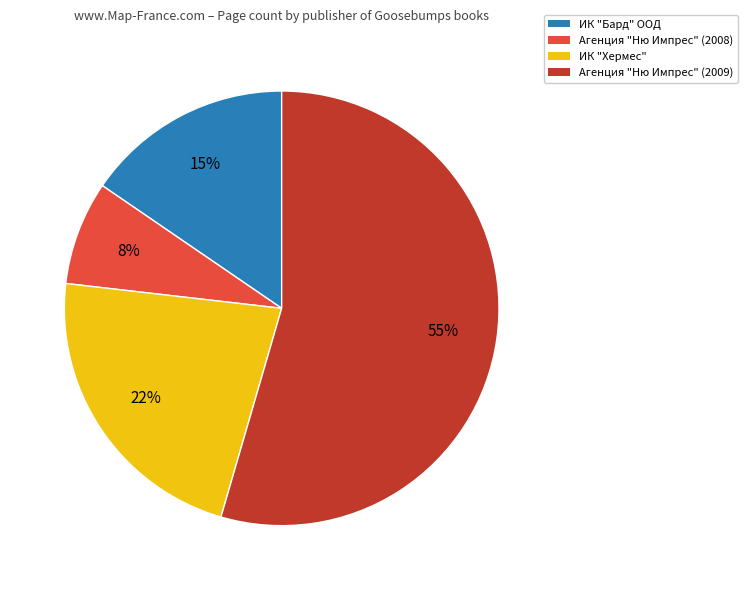

Rank the categories by value from lowest to highest.

Агенция "Ню Импрес" (2008), ИК "Бард" ООД, ИК "Хермес", Агенция "Ню Импрес" (2009)